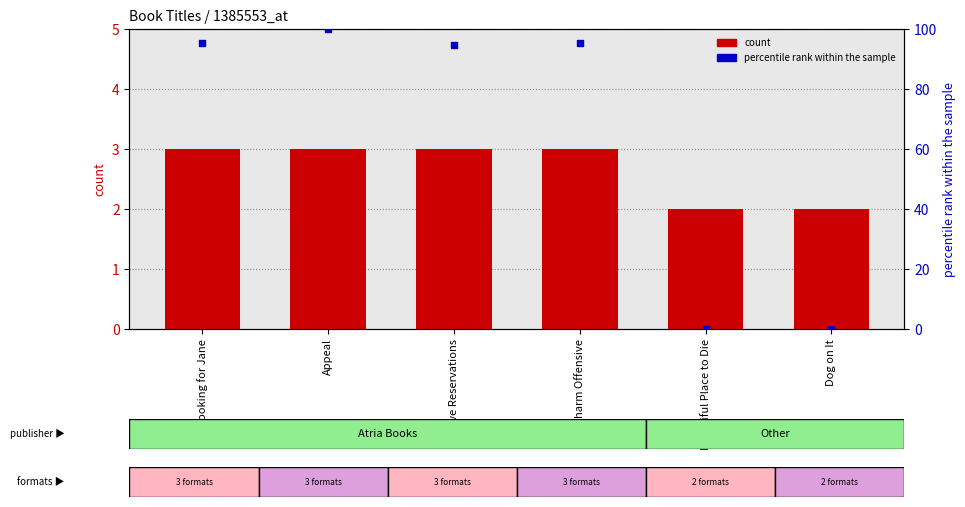

Which series has the widest spread of Y values?

percentile rank within the sample